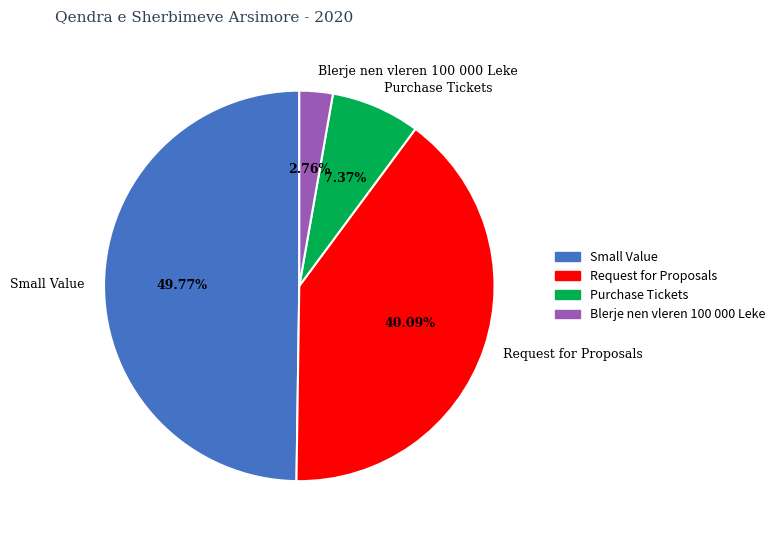

Does Blerje nen vleren 100 000 Leke account for over 50% of the chart?

No